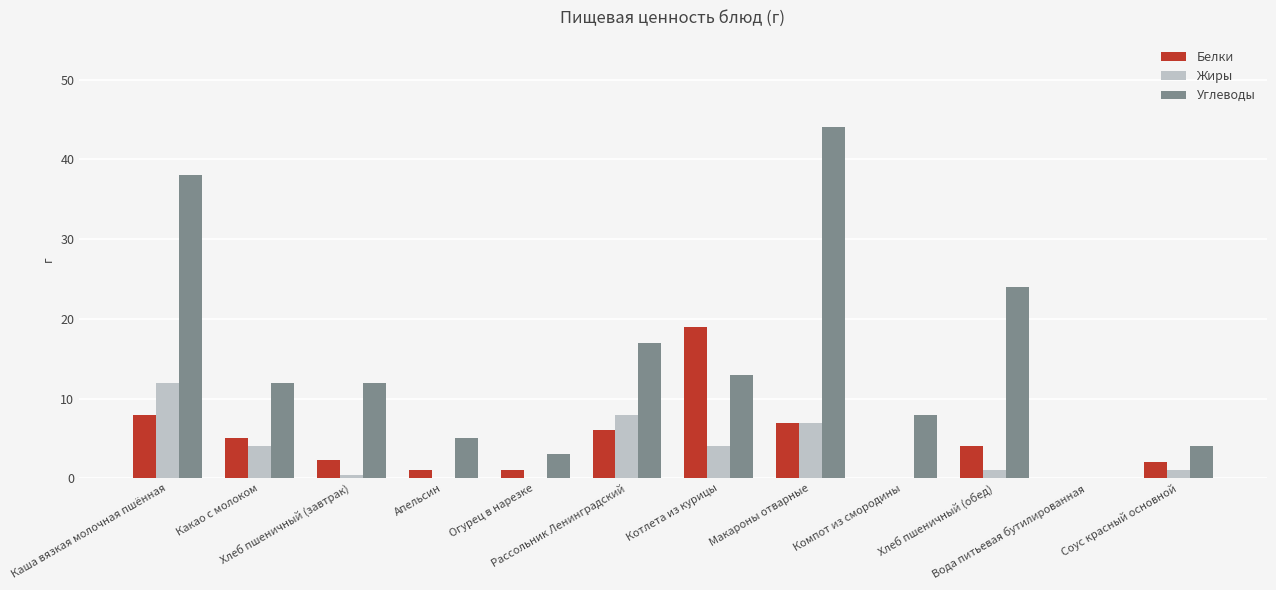

What is the sum of all Жиры values?

37.4